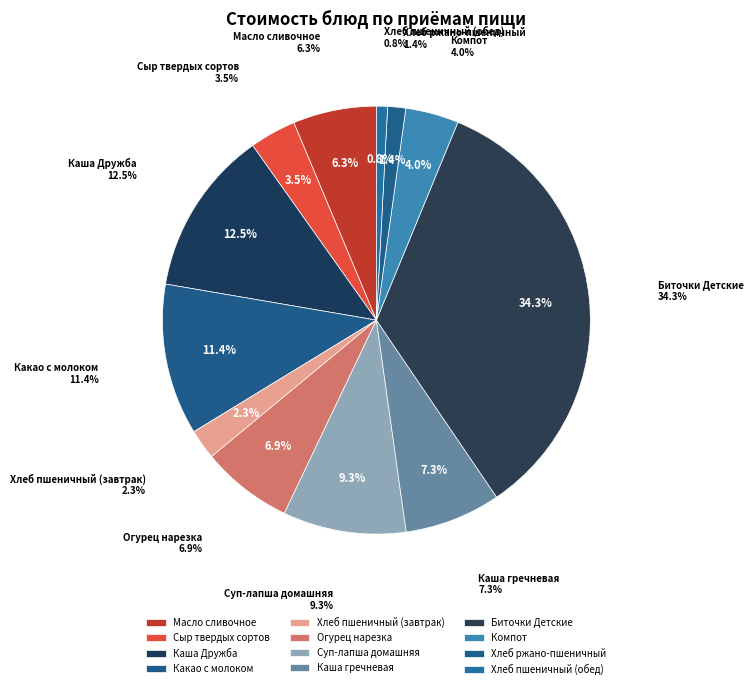

To the nearest percent, what is the difference between the largest and smallest slice percentages?

33%